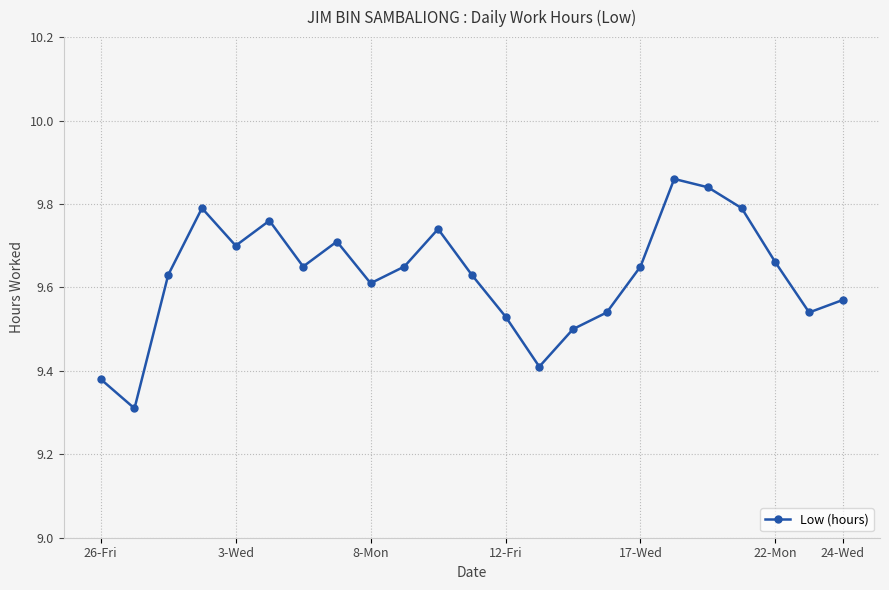

Is this an area chart (filled region under the line)?

No